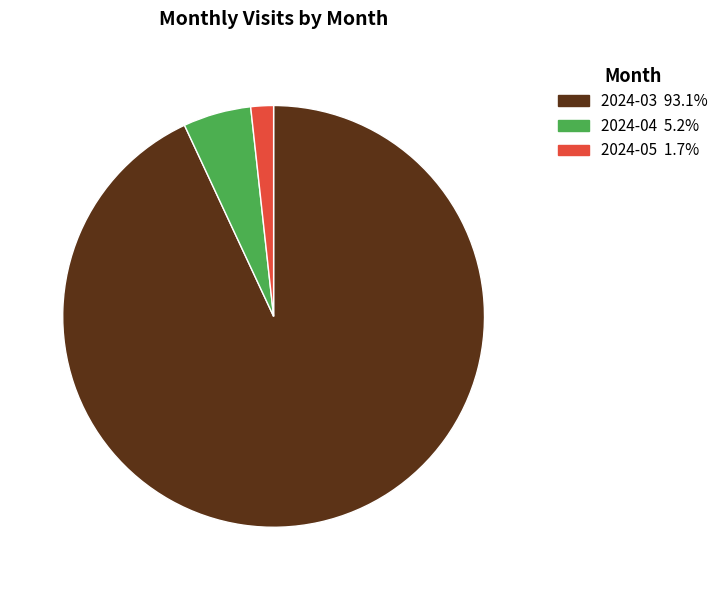

Combined, do 2024-05 1.7% and 2024-03 93.1% account for over 50%?

Yes